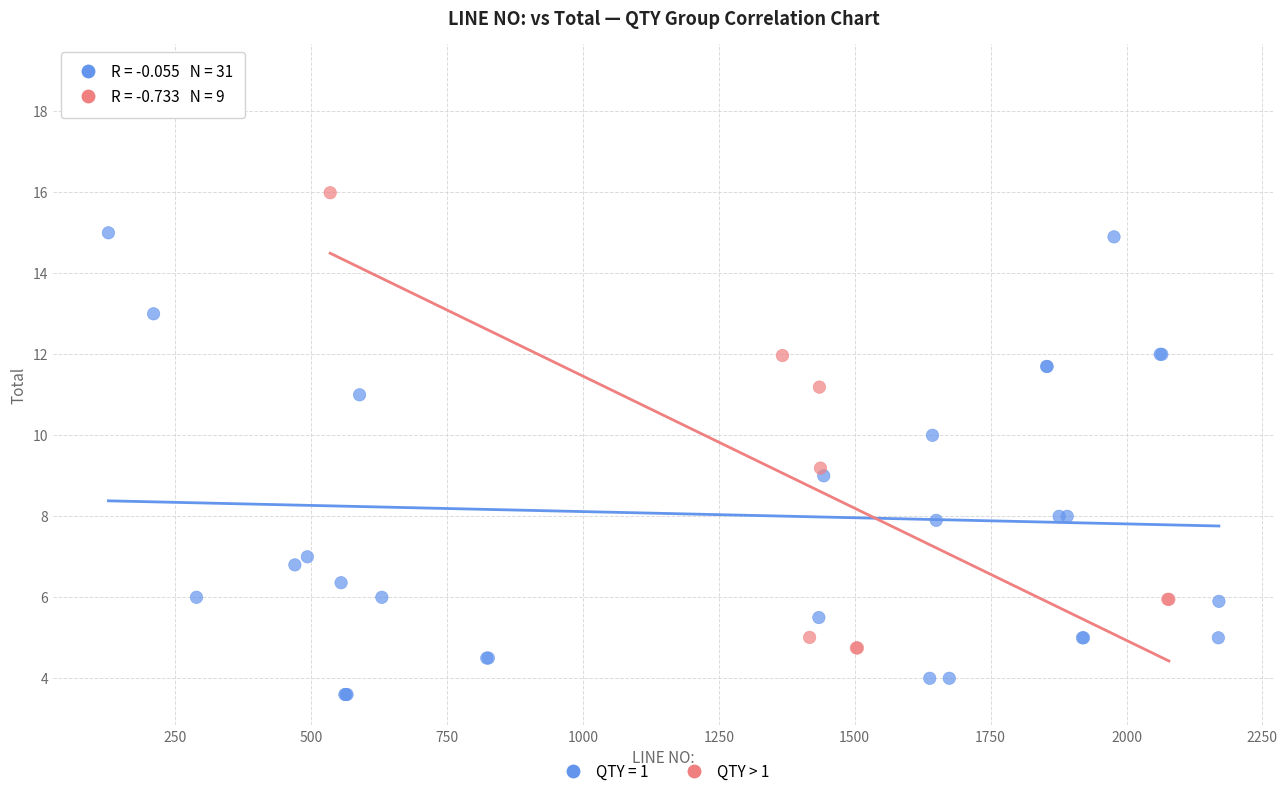

Which series contains the lowest Y value?

QTY = 1